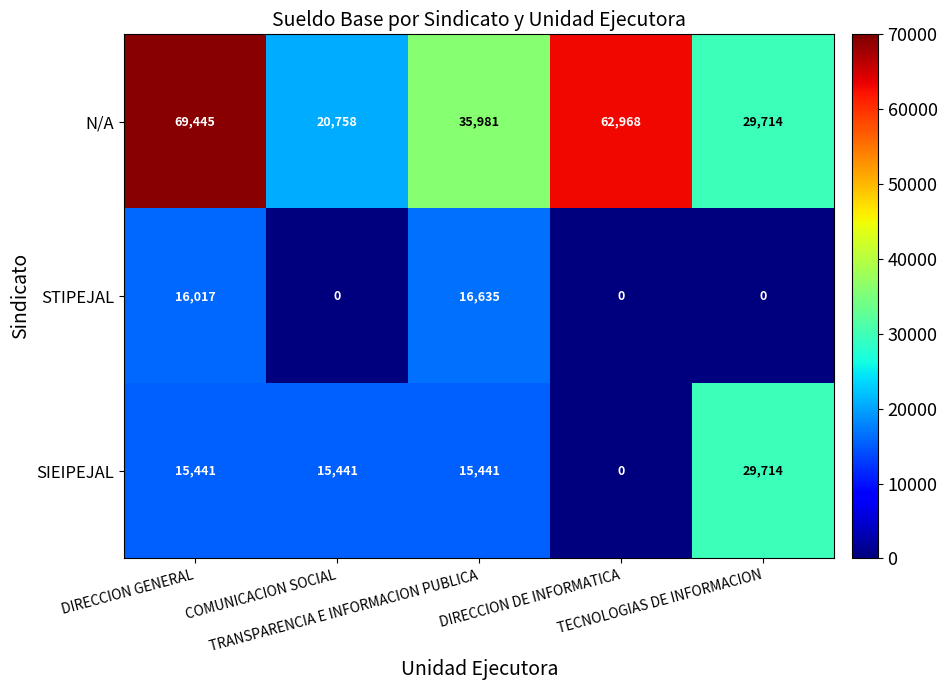

Which series changed the most between TRANSPARENCIA E INFORMACION PUBLICA and TECNOLOGIAS DE INFORMACION?

STIPEJAL